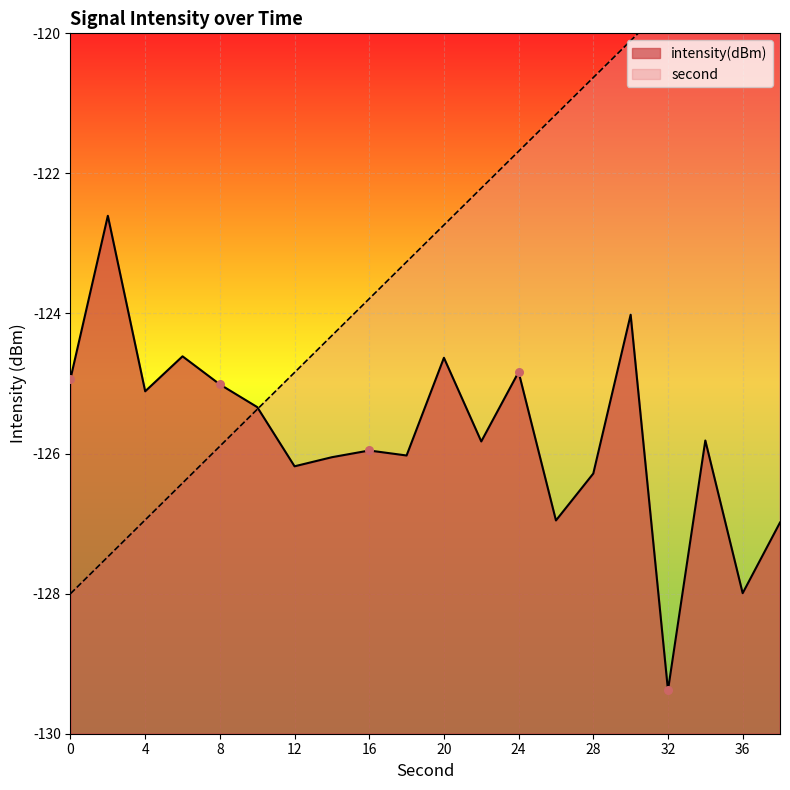

At which category is the sum across all series the highest?

30